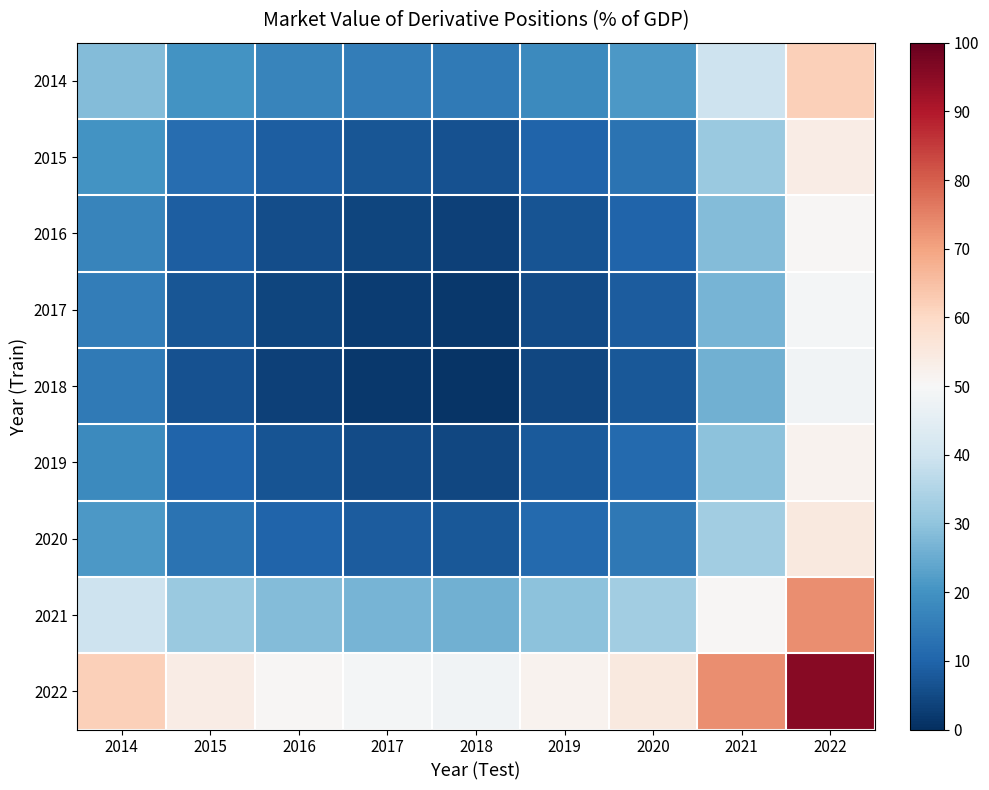

Reading left to right, transcribe all the data shown in this chart.

2014: 2014=28.2	2015=20.0	2016=16.9	2017=15.3	2018=14.6	2019=18.1	2020=21.2	2021=39.5	2022=61.8
2015: 2014=20.0	2015=11.8	2016=8.7	2017=7.1	2018=6.4	2019=9.9	2020=13.0	2021=31.3	2022=53.6
2016: 2014=16.9	2015=8.7	2016=5.7	2017=4.1	2018=3.4	2019=6.9	2020=10.0	2021=28.2	2022=50.6
2017: 2014=15.3	2015=7.1	2016=4.1	2017=2.4	2018=1.8	2019=5.3	2020=8.4	2021=26.6	2022=48.9
2018: 2014=14.6	2015=6.4	2016=3.4	2017=1.8	2018=1.1	2019=4.6	2020=7.7	2021=25.9	2022=48.3
2019: 2014=18.1	2015=9.9	2016=6.9	2017=5.3	2018=4.6	2019=8.1	2020=11.2	2021=29.4	2022=51.8
2020: 2014=21.2	2015=13.0	2016=10.0	2017=8.4	2018=7.7	2019=11.2	2020=14.3	2021=32.5	2022=54.9
2021: 2014=39.5	2015=31.3	2016=28.2	2017=26.6	2018=25.9	2019=29.4	2020=32.5	2021=50.8	2022=73.1
2022: 2014=61.8	2015=53.6	2016=50.6	2017=48.9	2018=48.3	2019=51.8	2020=54.9	2021=73.1	2022=95.4